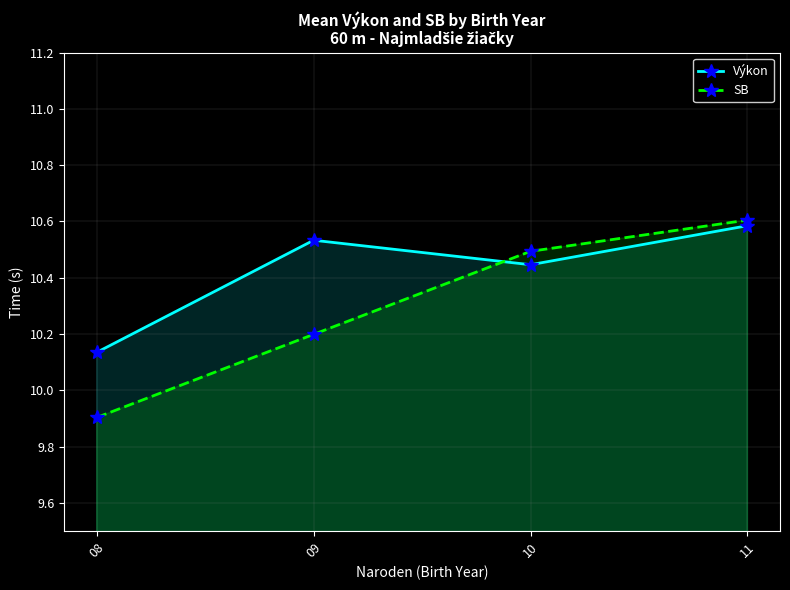

What are all the series names shown in the legend?

Výkon, SB